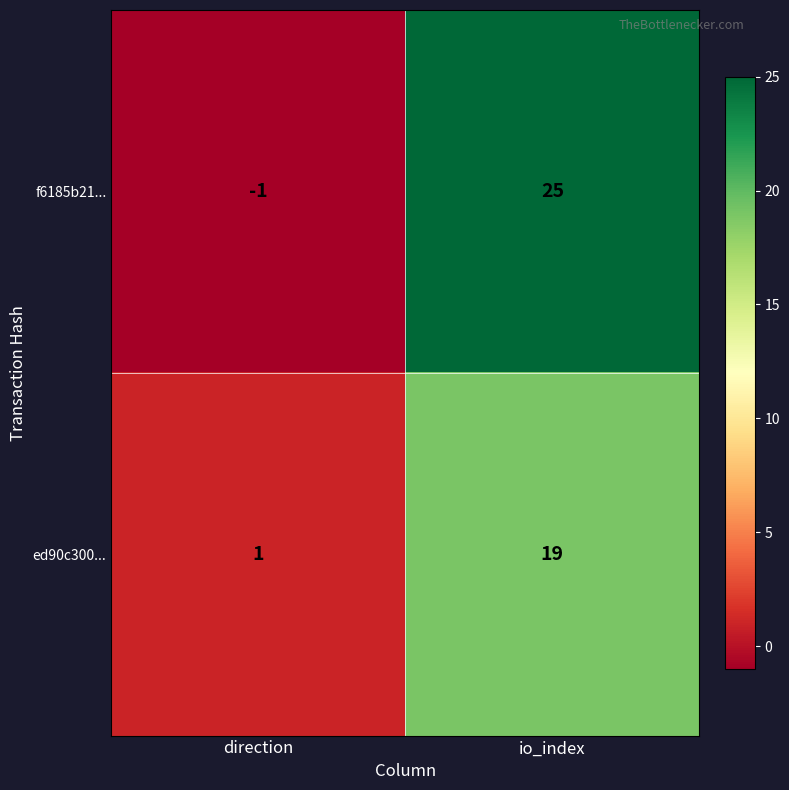

Which series has the widest spread of values?

f6185b21...